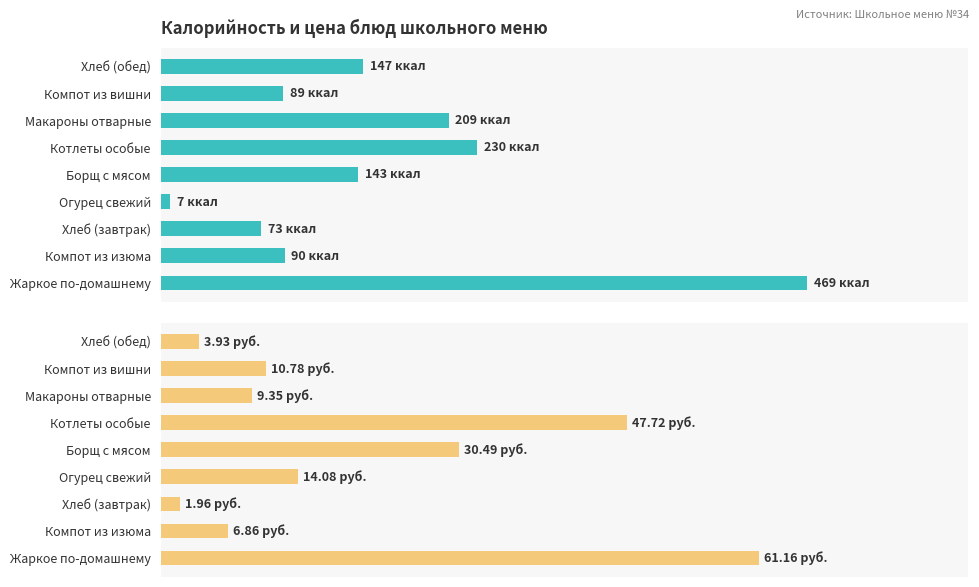

Reading left to right, list all the values displayed in this chart.

Калорийность: 469.0	90.0	73.0	7.0	143.0	230.0	209.0	89.0	147.0
Цена (руб.): 61.2	6.9	2.0	14.1	30.5	47.7	9.3	10.8	3.9